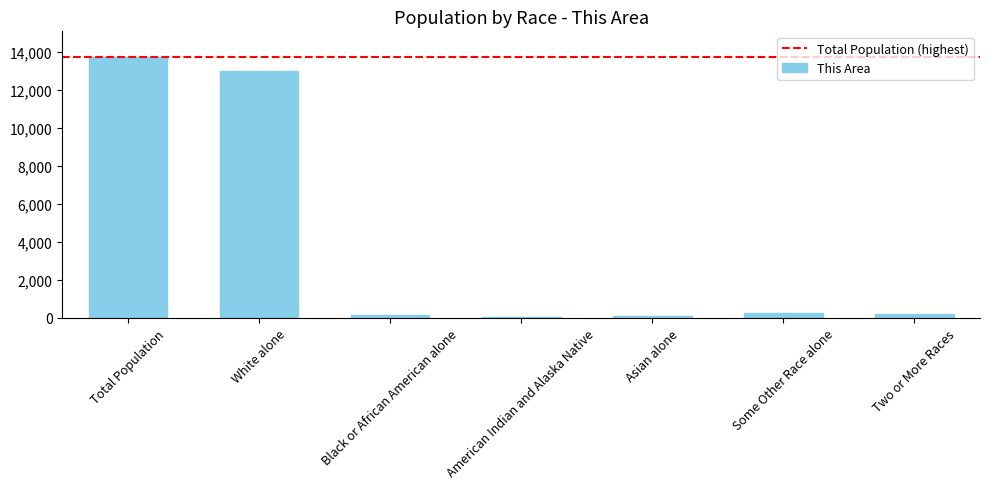

Where is the data nearest to the value 6871?

White alone